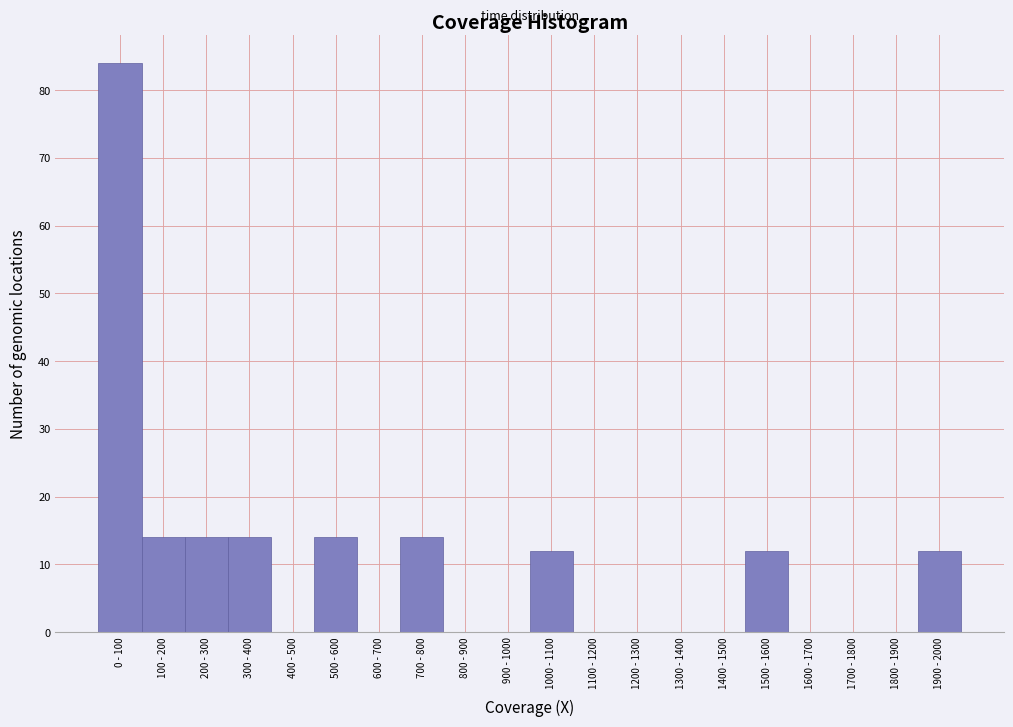

Reading left to right, transcribe all the data shown in this chart.

0 - 100=84	100 - 200=14	200 - 300=14	300 - 400=14	400 - 500=0	500 - 600=14	600 - 700=0	700 - 800=14	800 - 900=0	900 - 1000=0	1000 - 1100=12	1100 - 1200=0	1200 - 1300=0	1300 - 1400=0	1400 - 1500=0	1500 - 1600=12	1600 - 1700=0	1700 - 1800=0	1800 - 1900=0	1900 - 2000=12